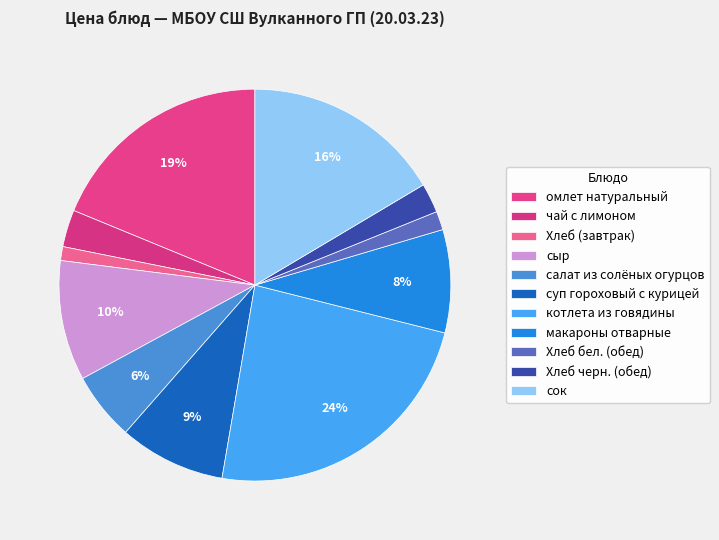

Is it true that сок is 28% of the pie?

False